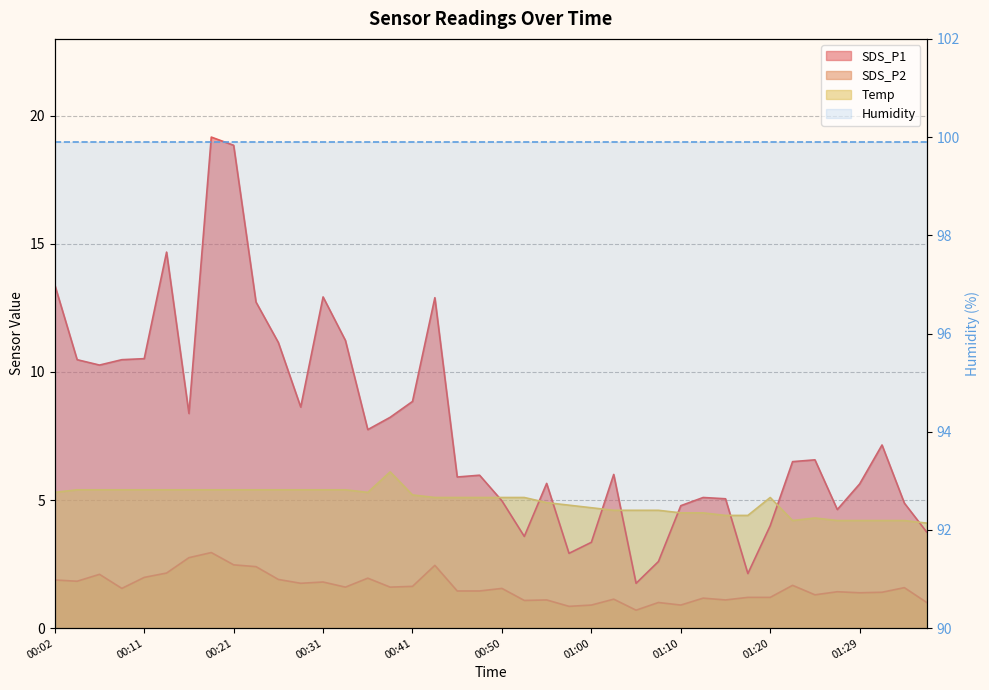

Where does the SDS_P2 series first go above 1?

00:02